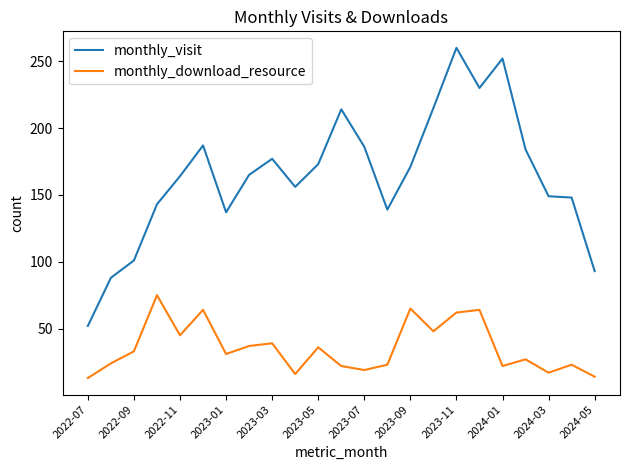

What is the difference between the second highest and minimum values in the monthly_download_resource series?

52